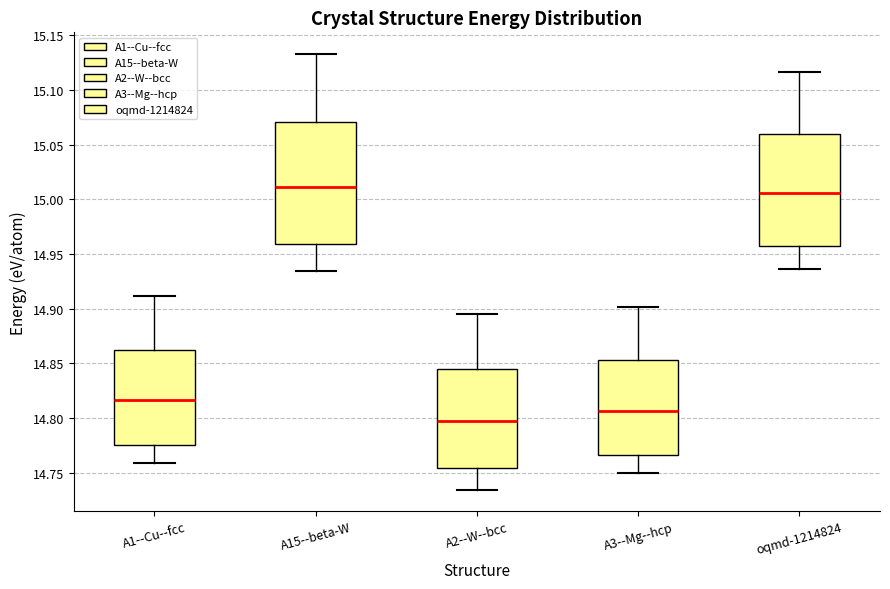

Reading left to right, transcribe this box plot: for each box, give where its median line is, the range the box spans, and where its two whiskers end, as read against the y-axis. The values are not printed on the chart, so give them approximately, as read against the axis.

A1--Cu--fcc: median 14.815, box 14.775 to 14.860, whiskers 14.760 to 14.910
A15--beta-W: median 15.010, box 14.960 to 15.070, whiskers 14.935 to 15.135
A2--W--bcc: median 14.795, box 14.755 to 14.845, whiskers 14.735 to 14.895
A3--Mg--hcp: median 14.805, box 14.765 to 14.855, whiskers 14.750 to 14.900
oqmd-1214824: median 15.005, box 14.960 to 15.060, whiskers 14.935 to 15.115